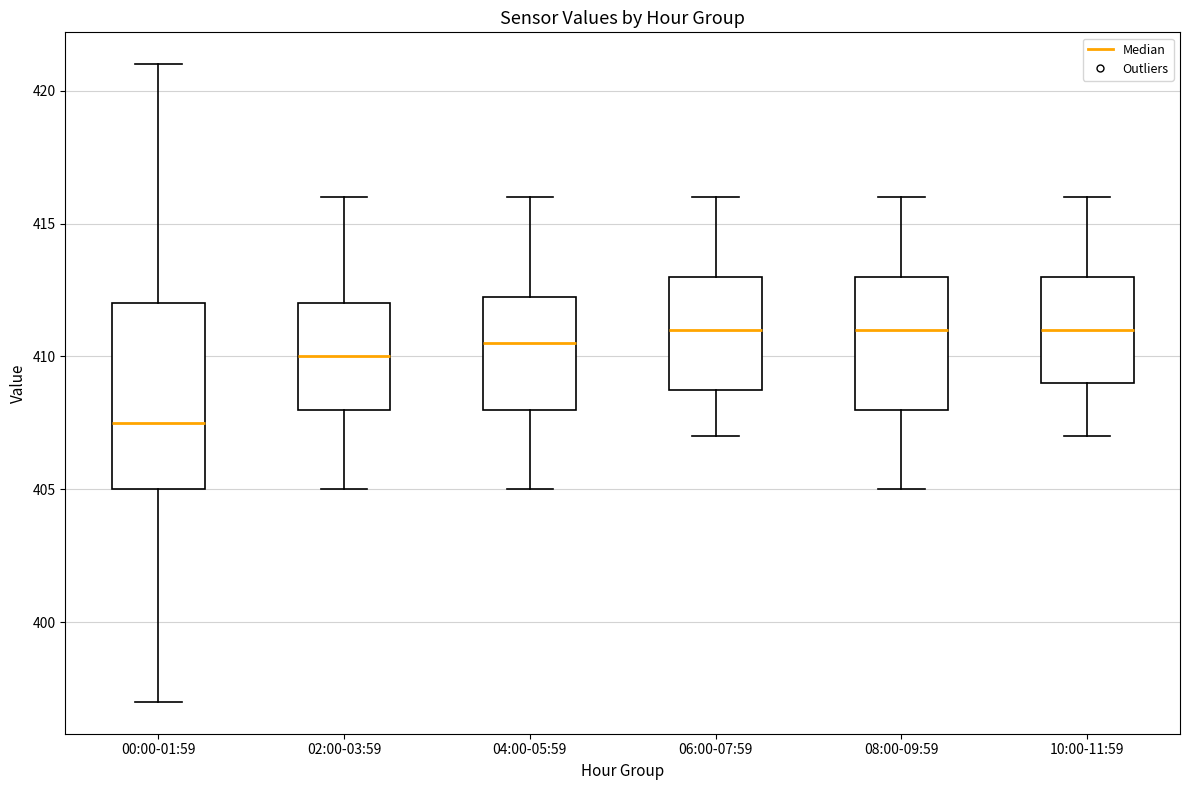

Reading left to right, read every box against the y-axis: the position of its median line, the range the box covers, and the ends of its whiskers. The values are not printed on the chart, so give them approximately, as read against the axis.

00:00-01:59: median 407.5, box 405.0 to 412.0, whiskers 397.0 to 421.0
02:00-03:59: median 410.0, box 408.0 to 412.0, whiskers 405.0 to 416.0
04:00-05:59: median 410.5, box 408.0 to 412.5, whiskers 405.0 to 416.0
06:00-07:59: median 411.0, box 409.0 to 413.0, whiskers 407.0 to 416.0
08:00-09:59: median 411.0, box 408.0 to 413.0, whiskers 405.0 to 416.0
10:00-11:59: median 411.0, box 409.0 to 413.0, whiskers 407.0 to 416.0